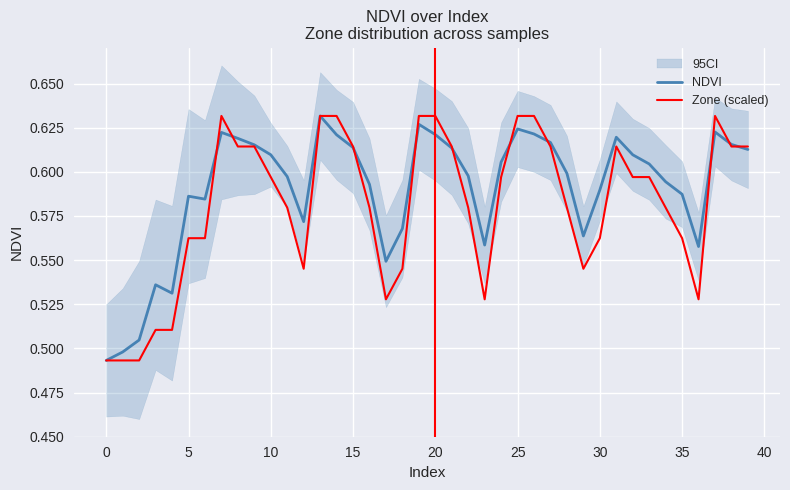

Reading left to right, extract all data points from this chart.

NDVI: 0.5	0.5	0.5	0.5	0.5	0.6	0.6	0.6	0.6	0.6	0.6	0.6	0.6	0.6	0.6	0.6	0.6	0.5	0.6	0.6	0.6	0.6	0.6	0.6	0.6	0.6	0.6	0.6	0.6	0.6	0.6	0.6	0.6	0.6	0.6	0.6	0.6	0.6	0.6	0.6
Zone (scaled): 0.5	0.5	0.5	0.5	0.5	0.6	0.6	0.6	0.6	0.6	0.6	0.6	0.5	0.6	0.6	0.6	0.6	0.5	0.5	0.6	0.6	0.6	0.6	0.5	0.6	0.6	0.6	0.6	0.6	0.5	0.6	0.6	0.6	0.6	0.6	0.6	0.5	0.6	0.6	0.6